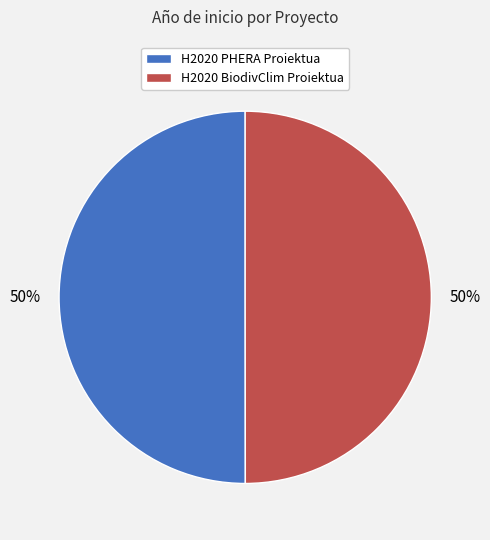

The H2020 PHERA Proiektua slice represents 44% of the pie. True or false?

False